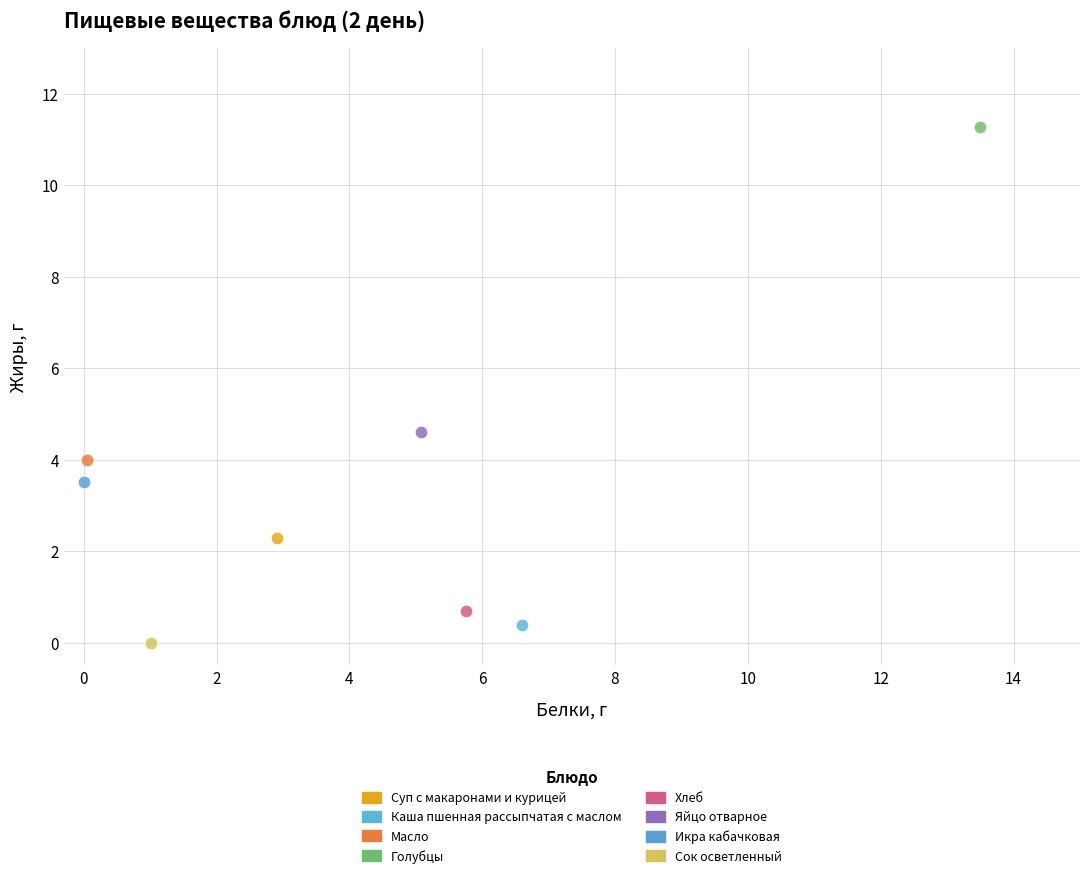

What are all the series names shown in the legend?

Суп с макаронами и курицей, Каша пшенная рассыпчатая с маслом, Масло, Голубцы, Хлеб, Яйцо отварное, Икра кабачковая, Сок осветленный